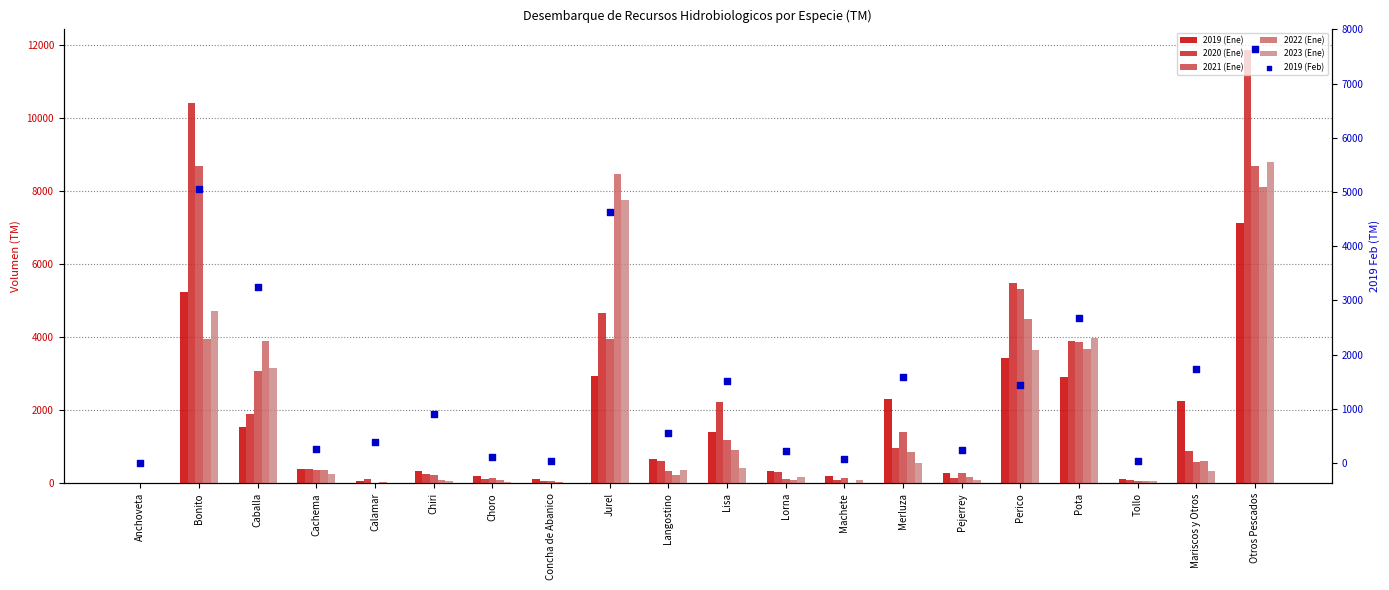

At how many categories does at least one series exceed 126?

17